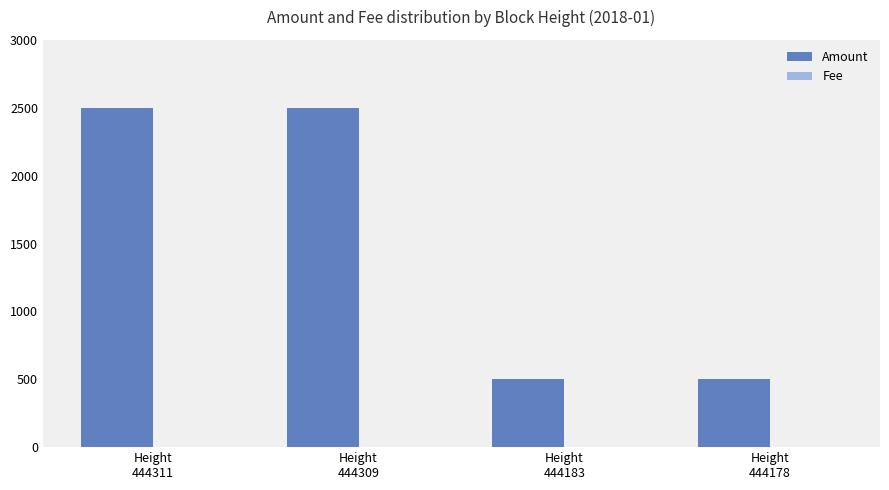

What is the sum of all Amount values?

5998